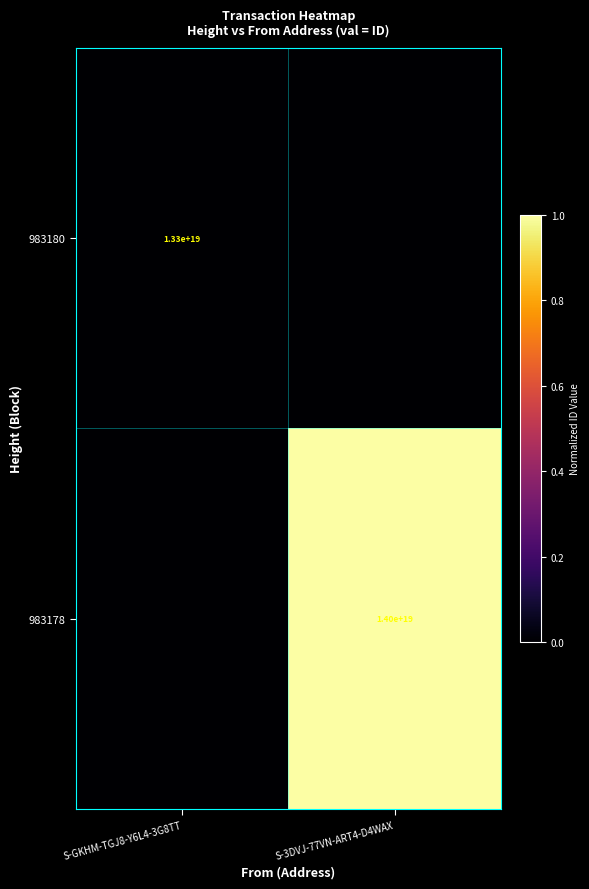

The value of 983180 at S-GKHM-TGJ8-Y6L4-3G8TT is 13300000000000000000. True or false?

True